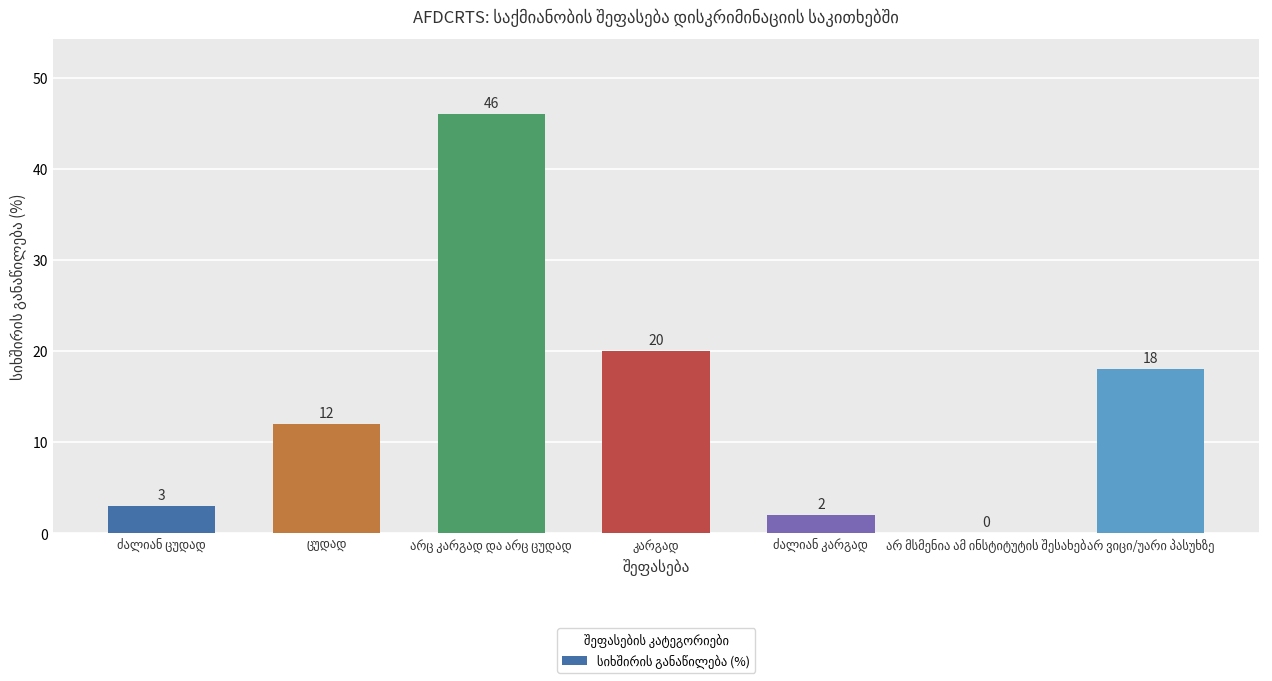

Reading left to right, transcribe all the data shown in this chart.

3	12	46	20	2	0	18